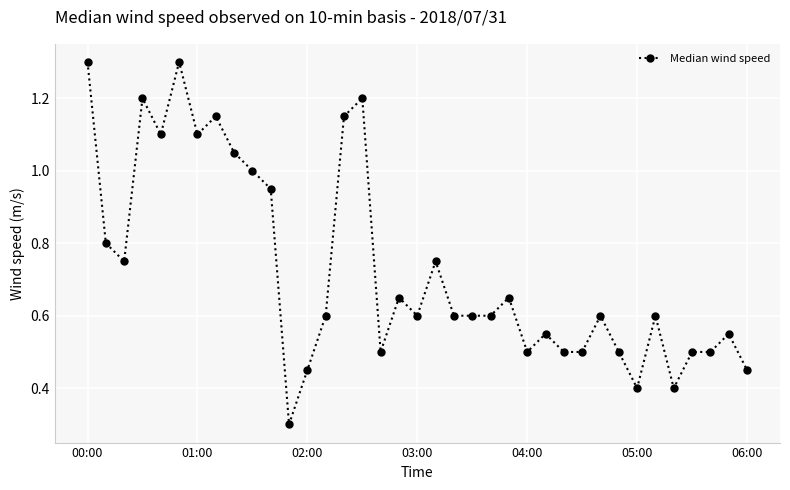

What is the sum of all values?

26.9